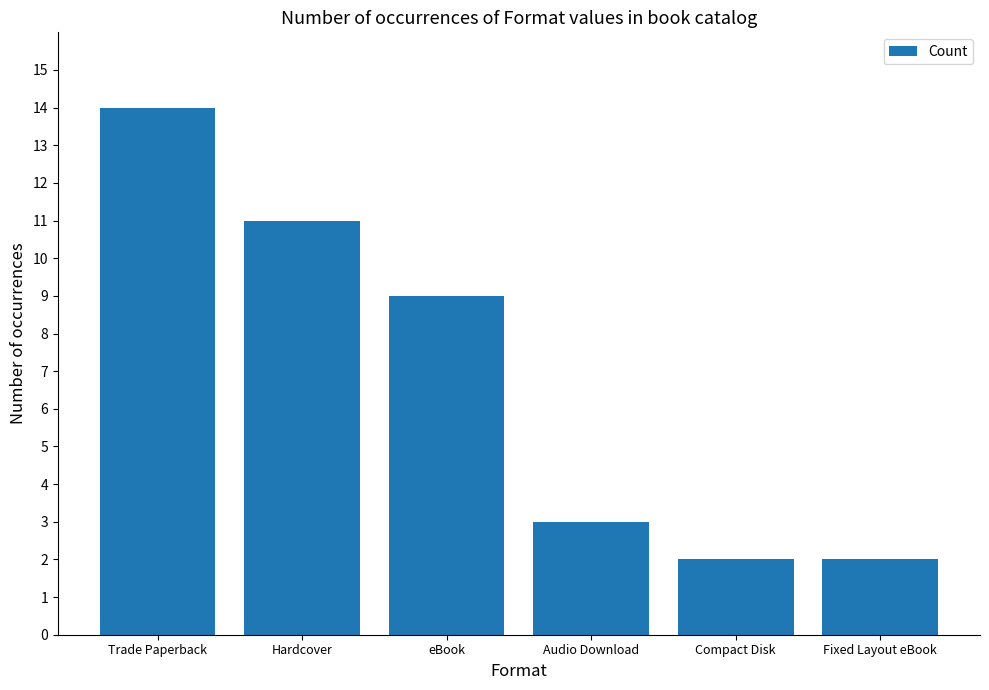

What is the difference between the maximum and minimum values?

12